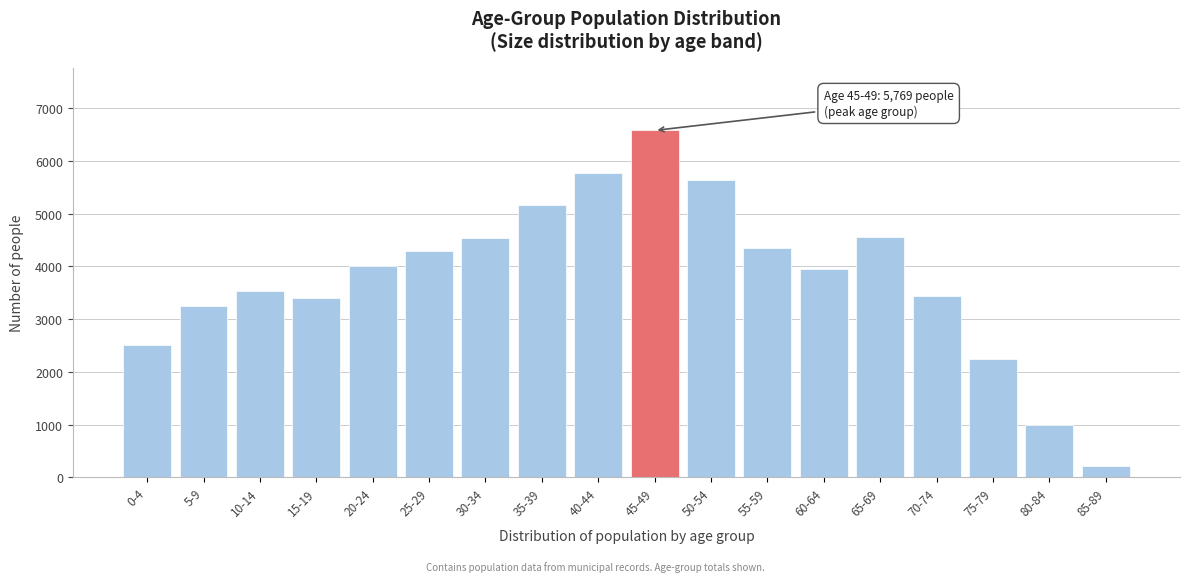

What is the sum of the values at 80-84 and 70-74?

4431